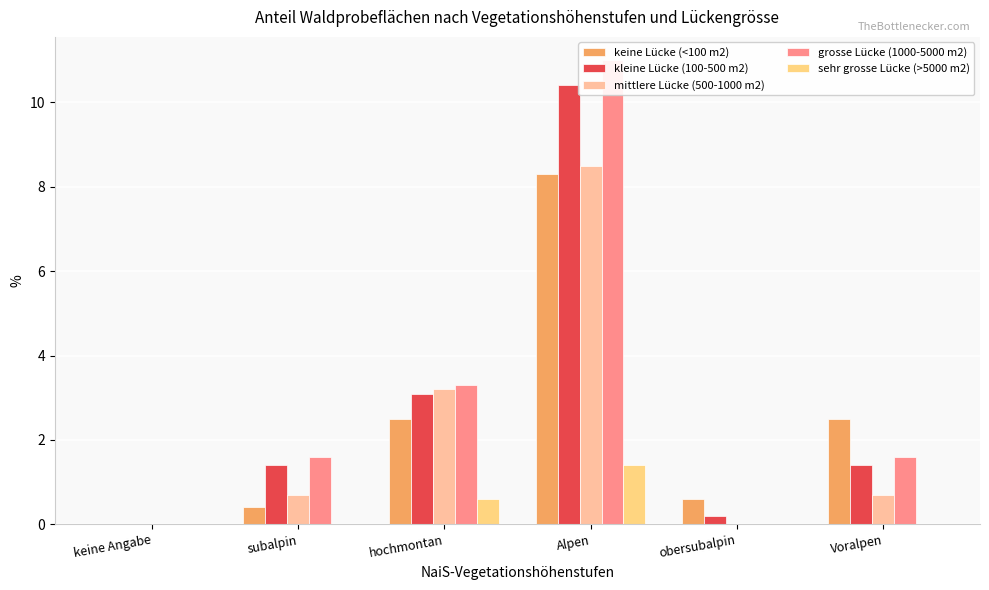

Is the value of grosse Lücke (1000-5000 m2) at keine Angabe greater than the value of sehr grosse Lücke (>5000 m2) at Voralpen?

No